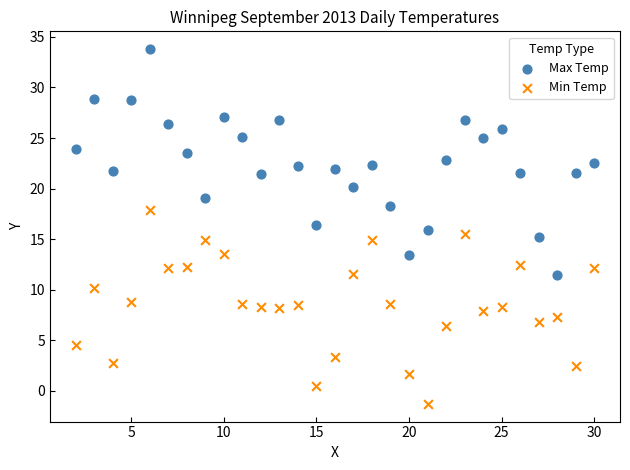

Across all data points, what is the range of Y values (max minus min)?

35.1